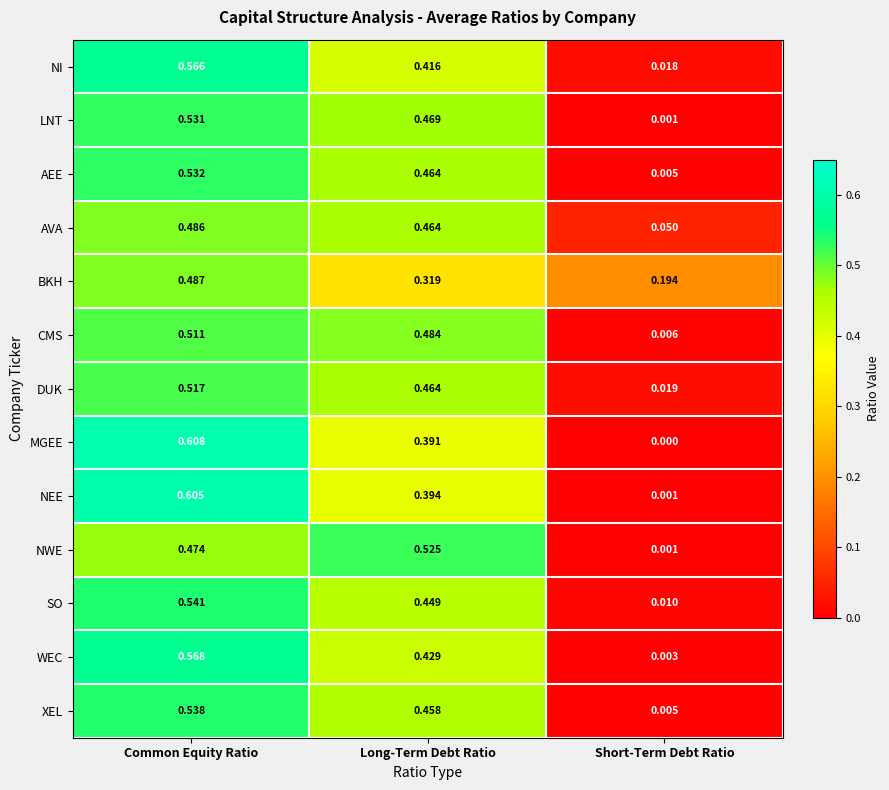

Which series has the widest spread of values?

MGEE